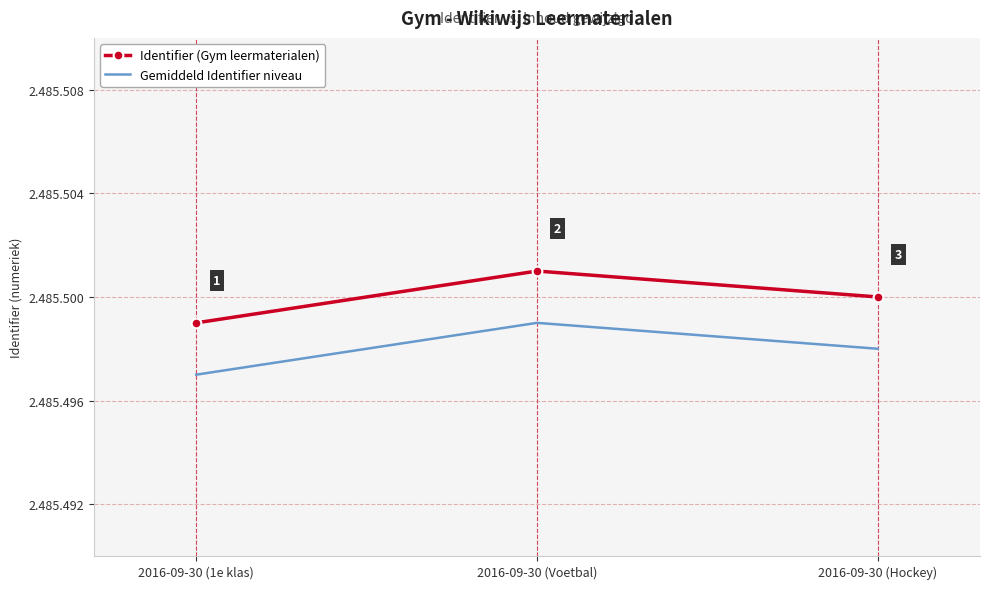

What are all the series names shown in the legend?

Identifier (Gym leermaterialen), Gemiddeld Identifier niveau